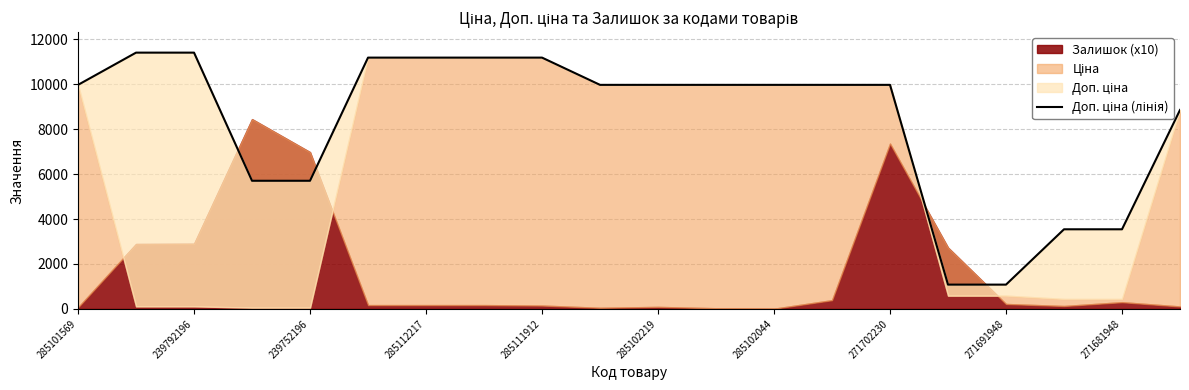

Does the chart display data point markers on the line(s)?

No